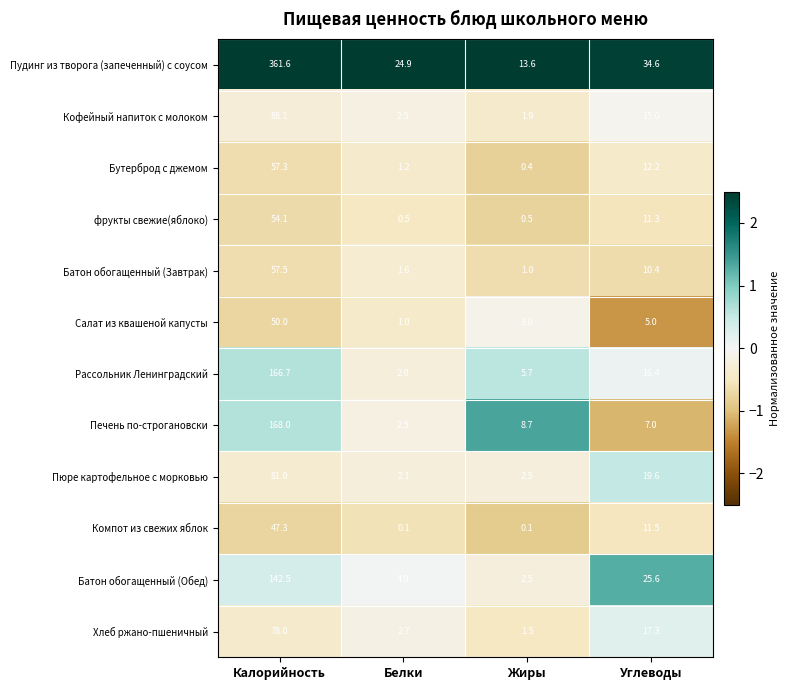

What is the spread (max minus min) of values at Жиры?

13.5